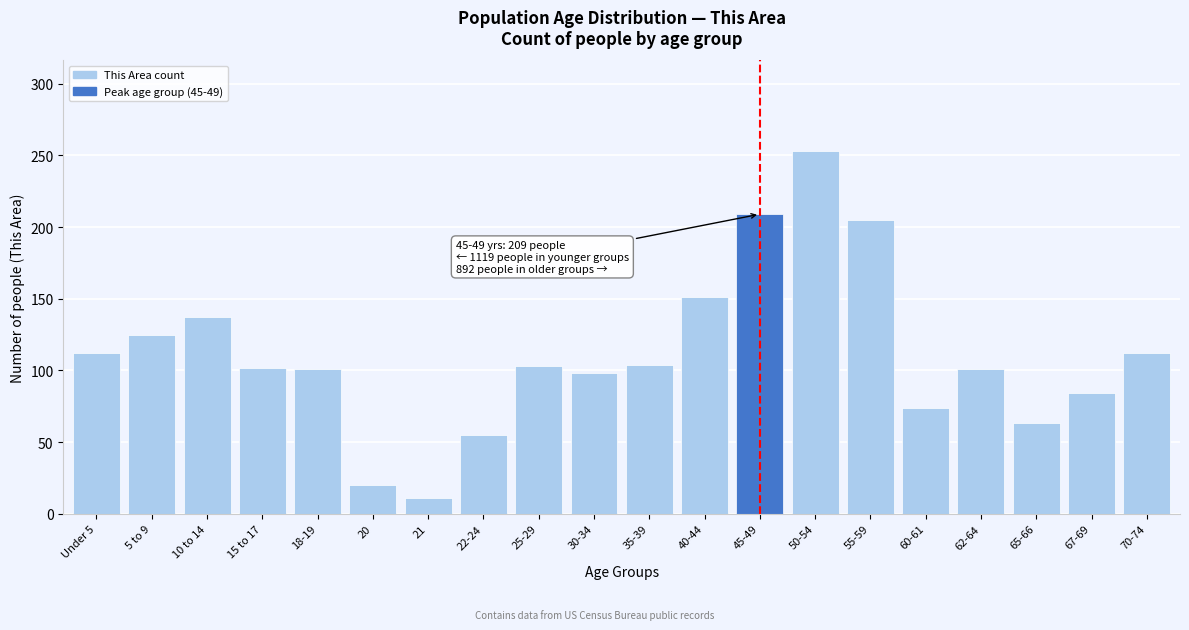

What is the change in value from 5 to 9 to 35-39?

-21